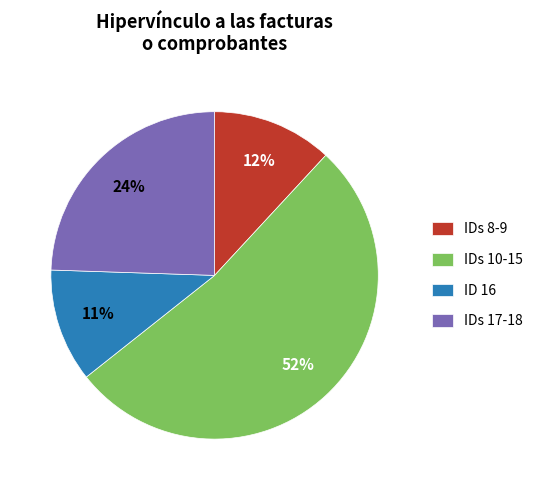

Is there any slice that represents more than half of the pie?

Yes